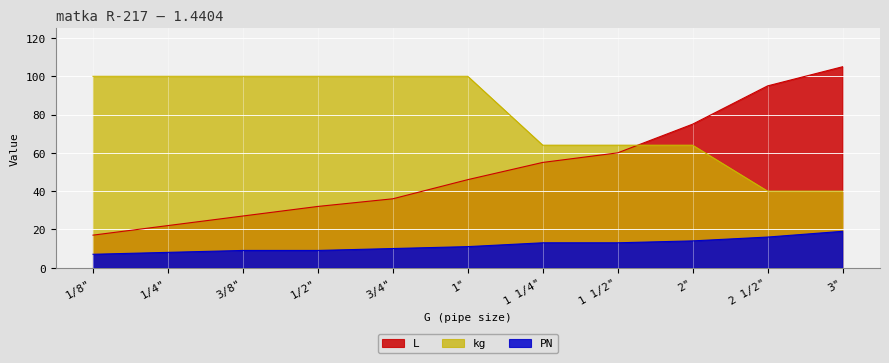

What is the average value of the kg series?

79